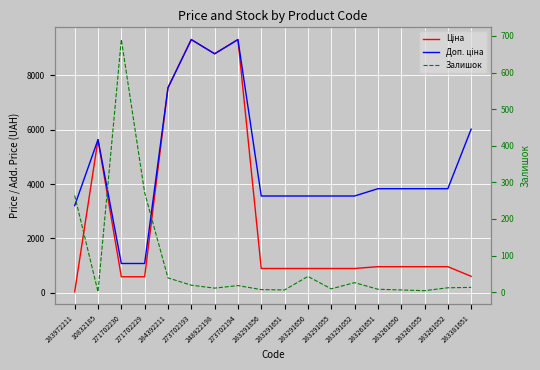

True or false: Доп. ціна and Ціна cross at least once.

False